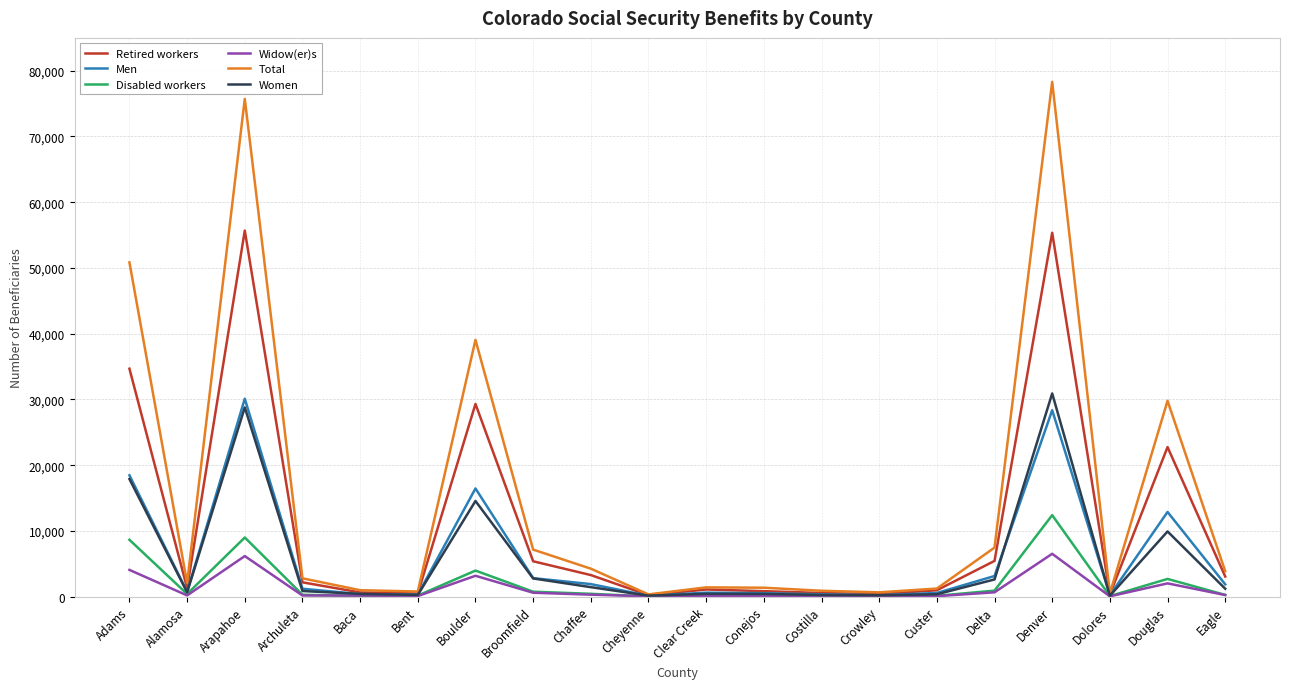

What value does the Total series have at Douglas, to the nearest 50?

29800